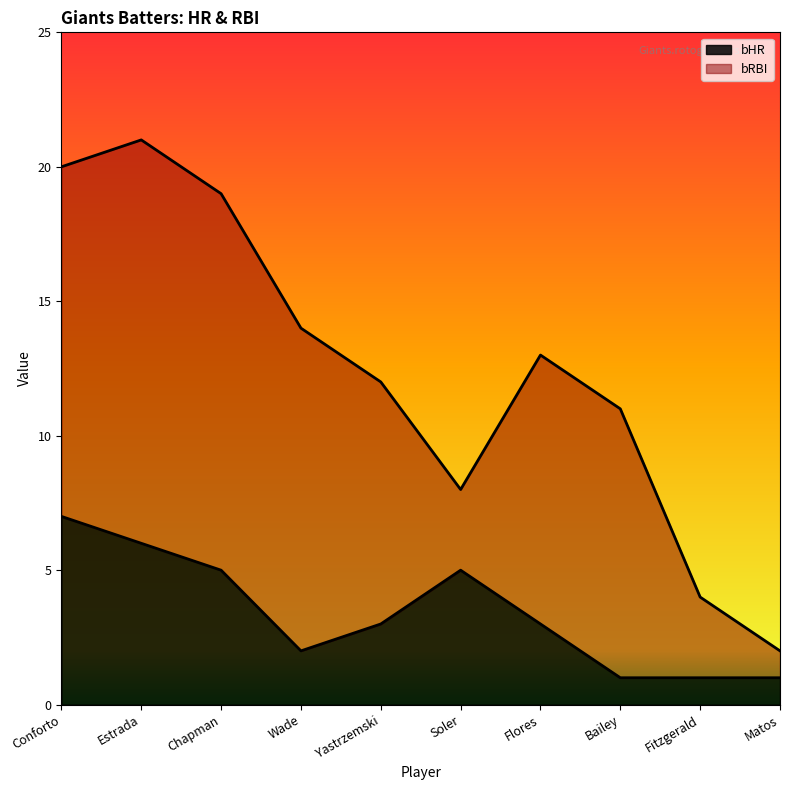

At which category is the sum across all series the highest?

Estrada